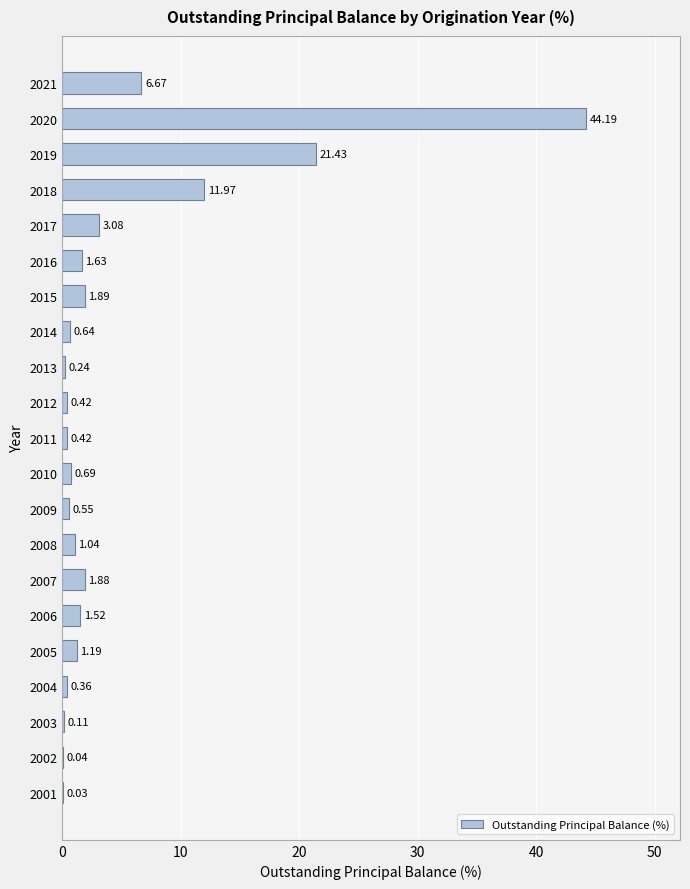

What is the sum of all values?

100.0